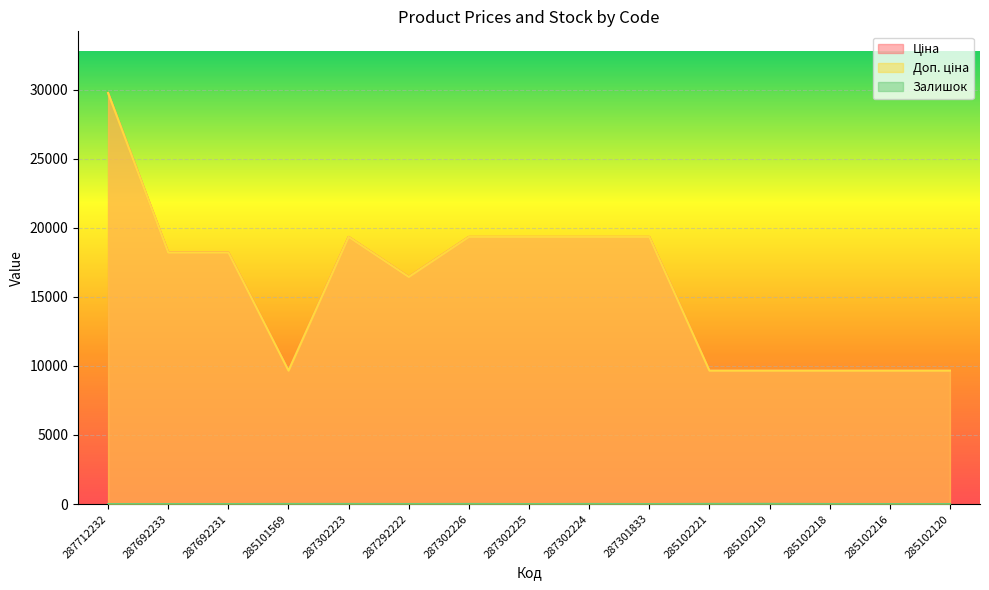

True or false: Залишок and Ціна intersect in this chart.

False